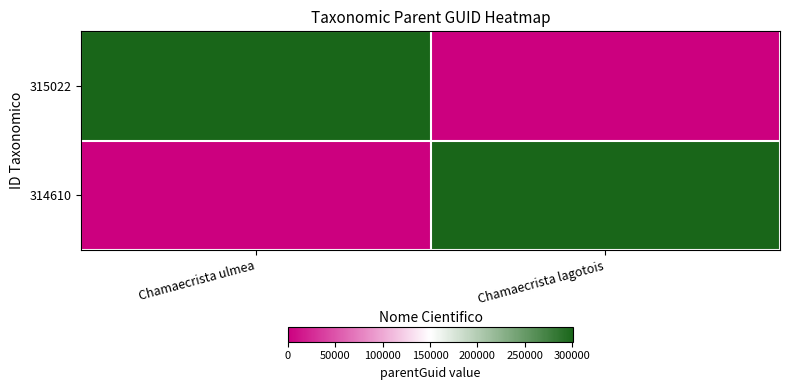

What is the maximum value shown in the chart?

301220